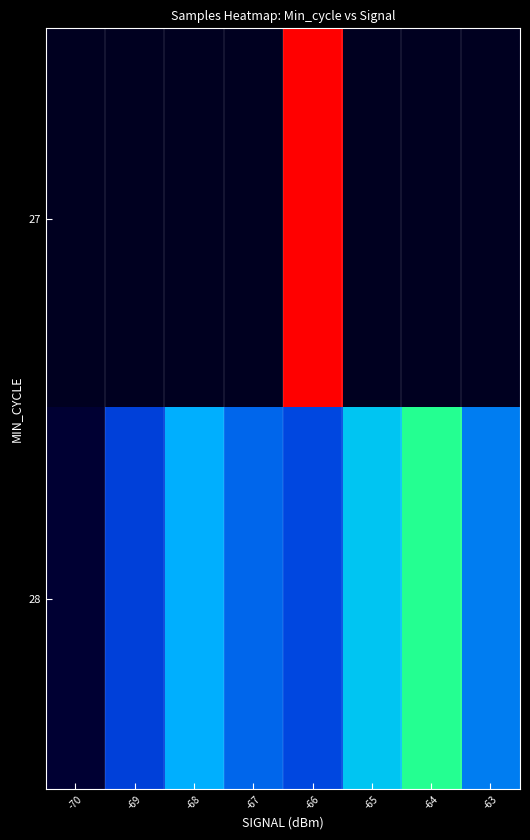

List the labels in order of 28 value, smallest first.

-70, -69, -66, -67, -63, -68, -65, -64